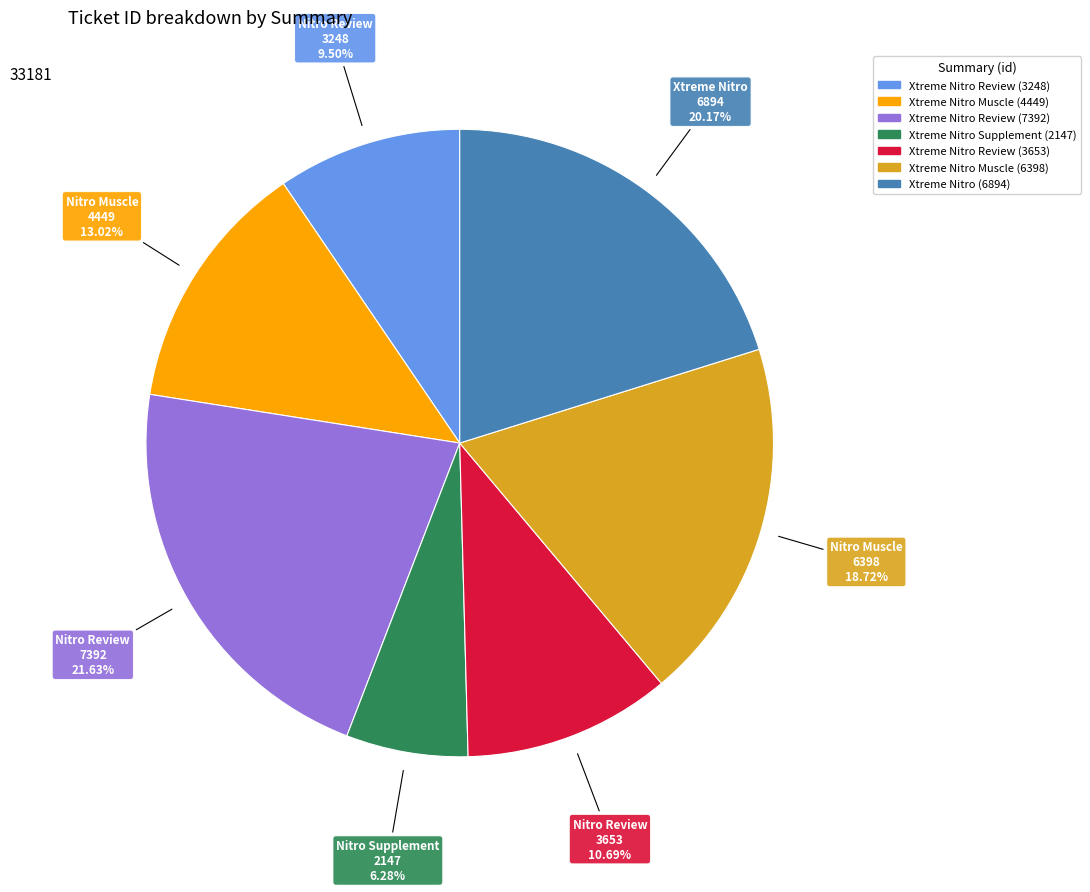

Does Xtreme Nitro Supplement (2147) account for over 50% of the chart?

No